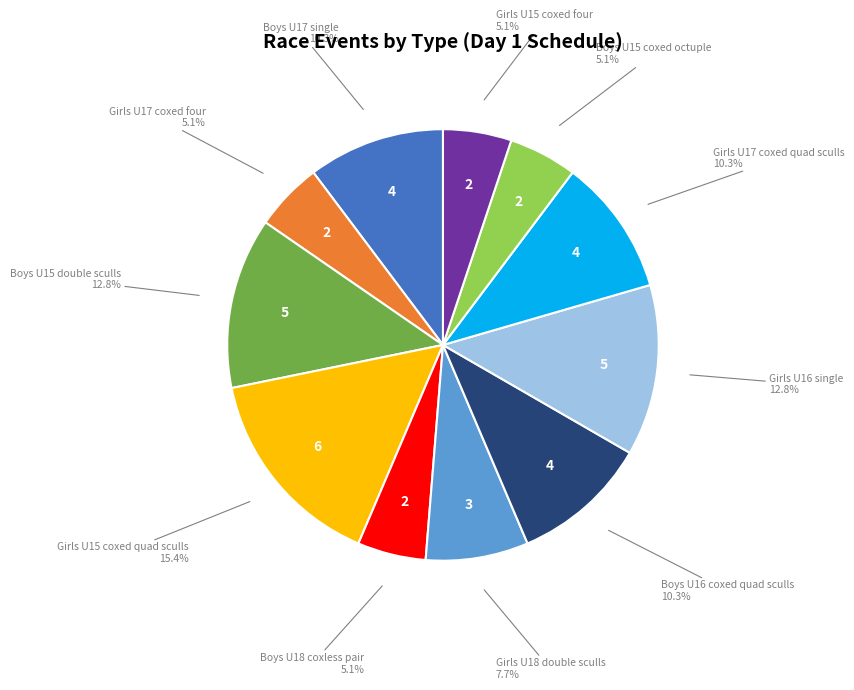

Count the number of slices in the pie.

11